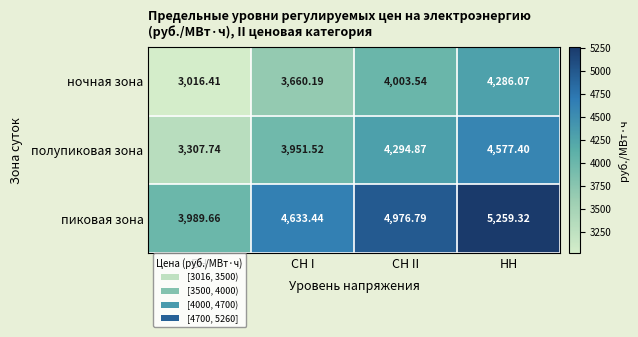

Where is полупиковая зона nearest to the value 3942?

СН I